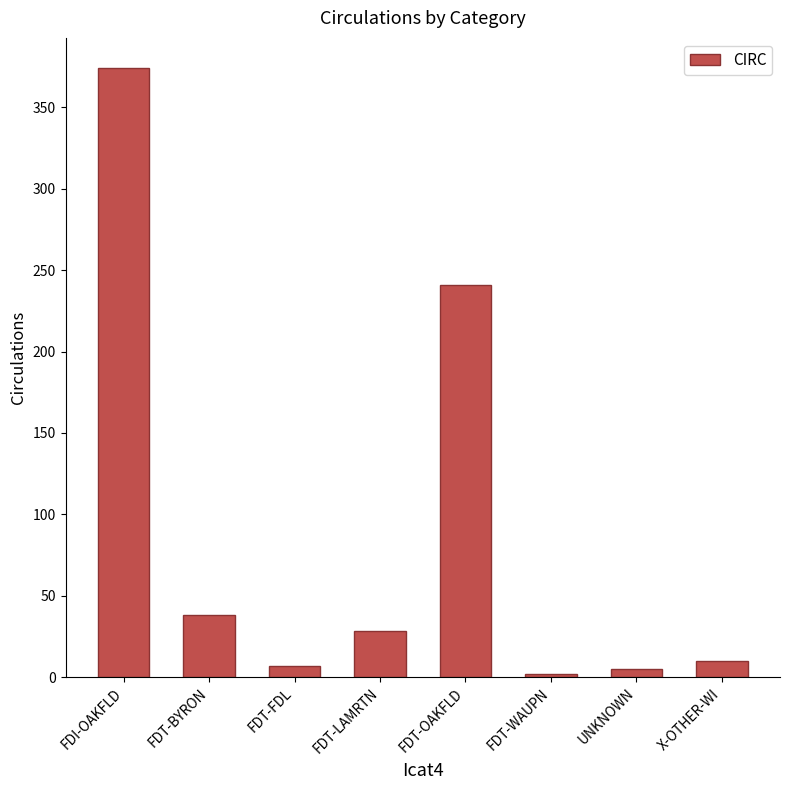

Does the chart contain stacked bars?

No